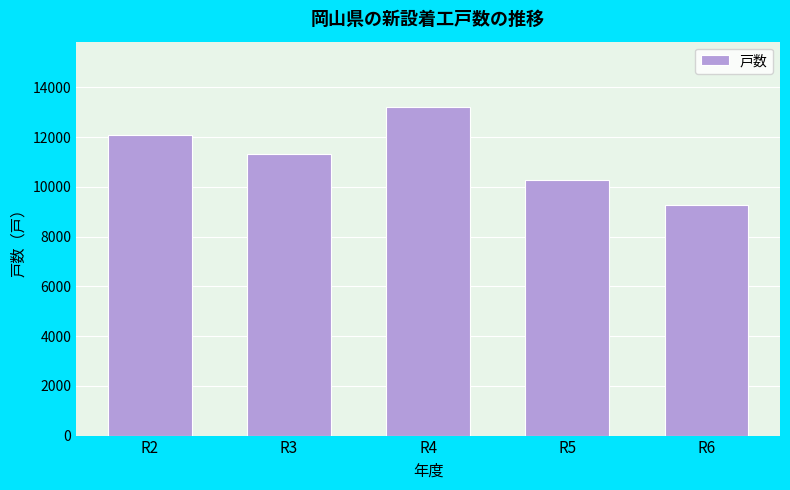

Reading left to right, what are all the values shown in this chart?

R2=12103	R3=11316	R4=13199	R5=10292	R6=9266